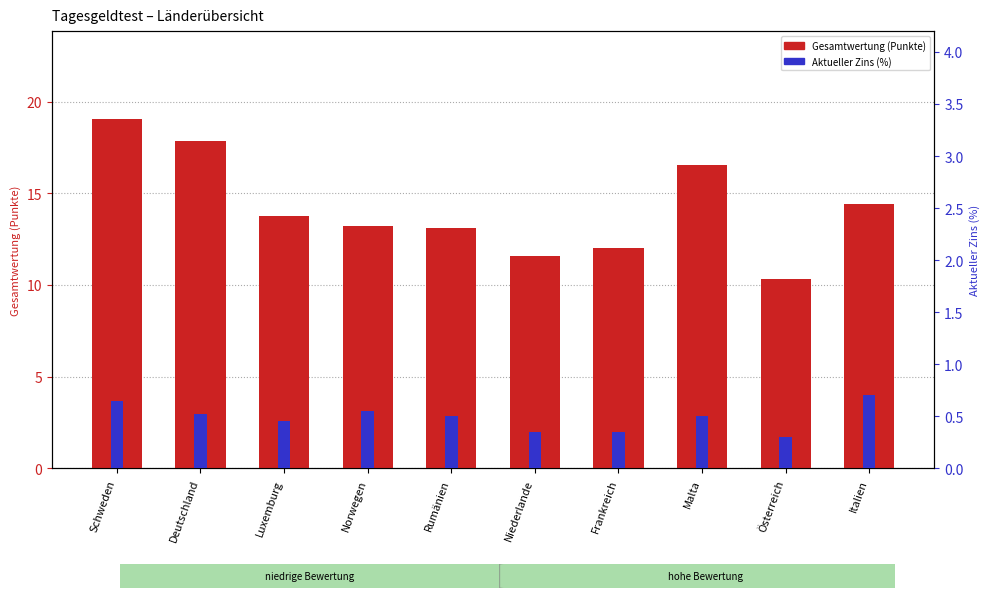

Reading left to right, what are all the values shown in this chart?

Gesamtwertung (Punkte): 19.1	17.9	13.8	13.2	13.1	11.6	12.0	16.6	10.3	14.4
Aktueller Zins (%): 0.7	0.5	0.5	0.6	0.5	0.3	0.3	0.5	0.3	0.7